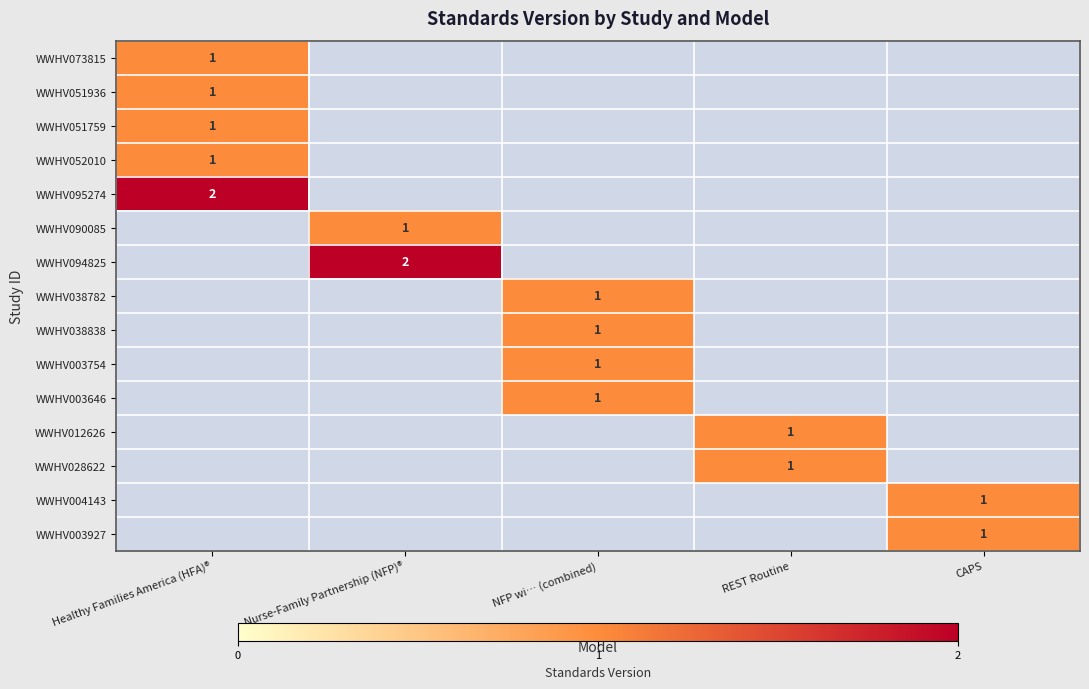

True or false: WWHV094825 has a value of 0 at Nurse-Family Partnership (NFP)®.

False